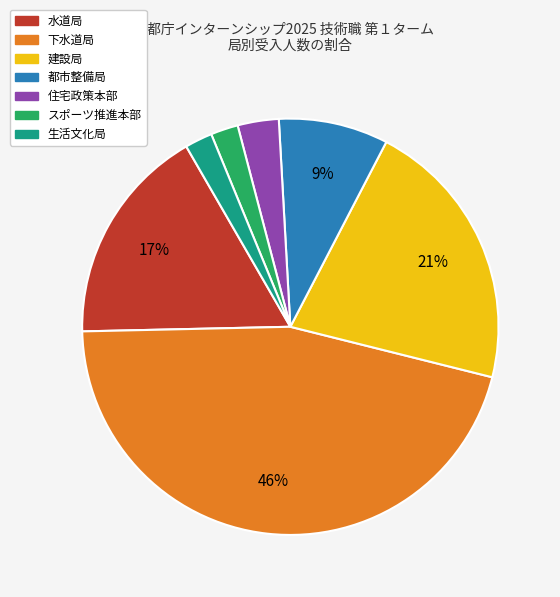

To the nearest percent, what is the difference between the largest and smallest slice percentages?

44%